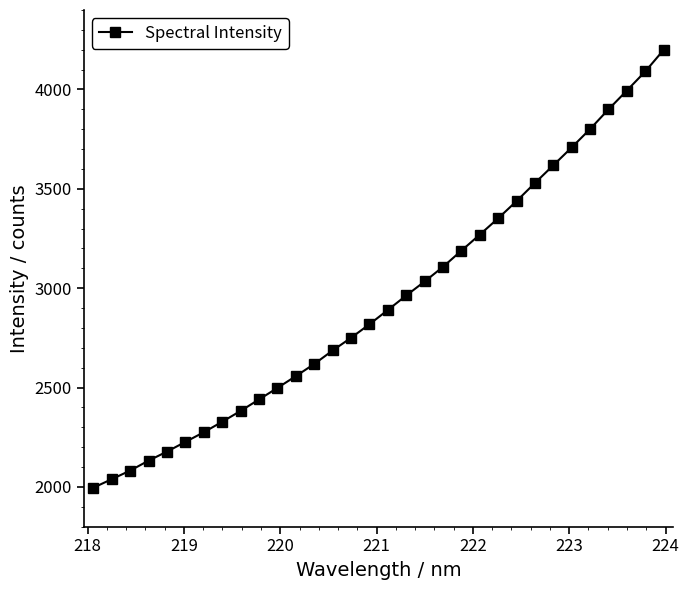

What is the minimum value shown in the chart?

1996.0